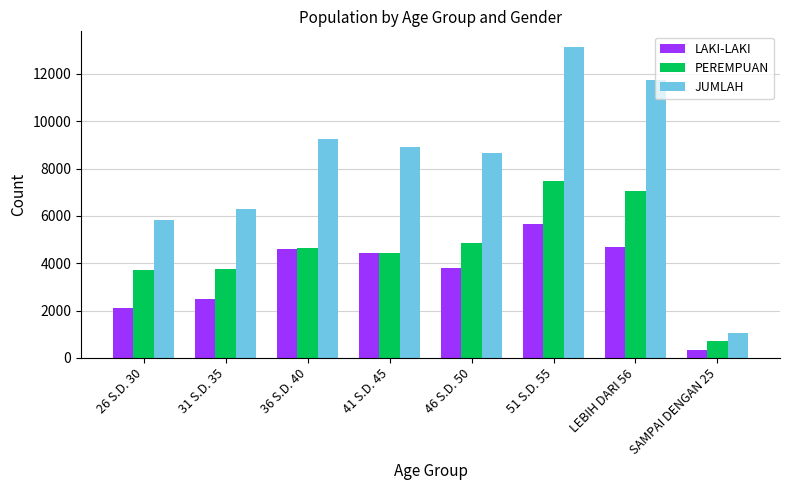

What is the difference between the highest and lowest values at 31 S.D. 35?

3770